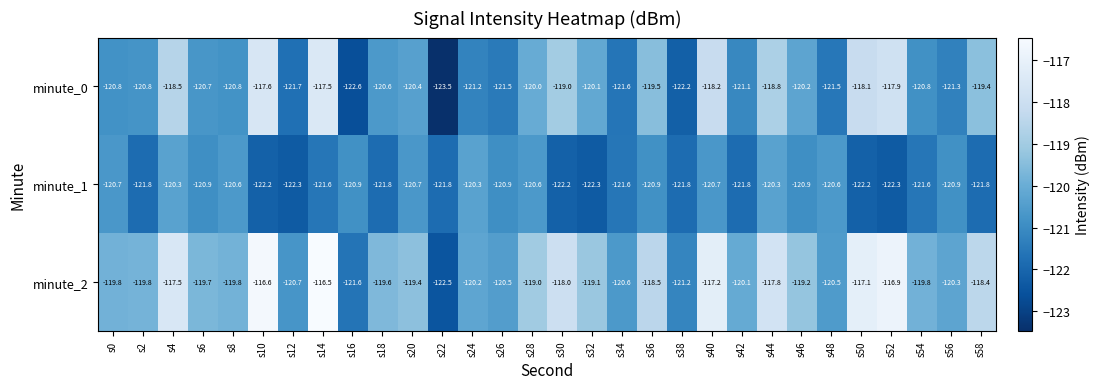

Where is minute_2 nearest to the value -119?

s28